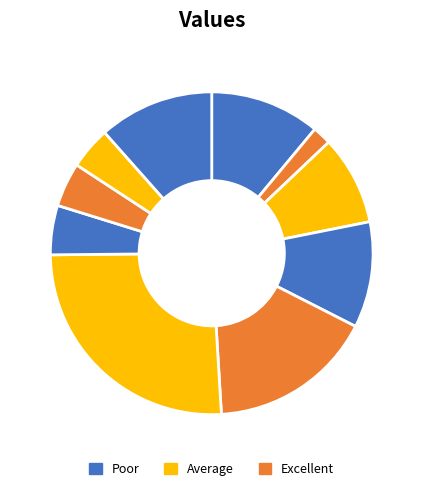

How many segments does this pie chart have?

10